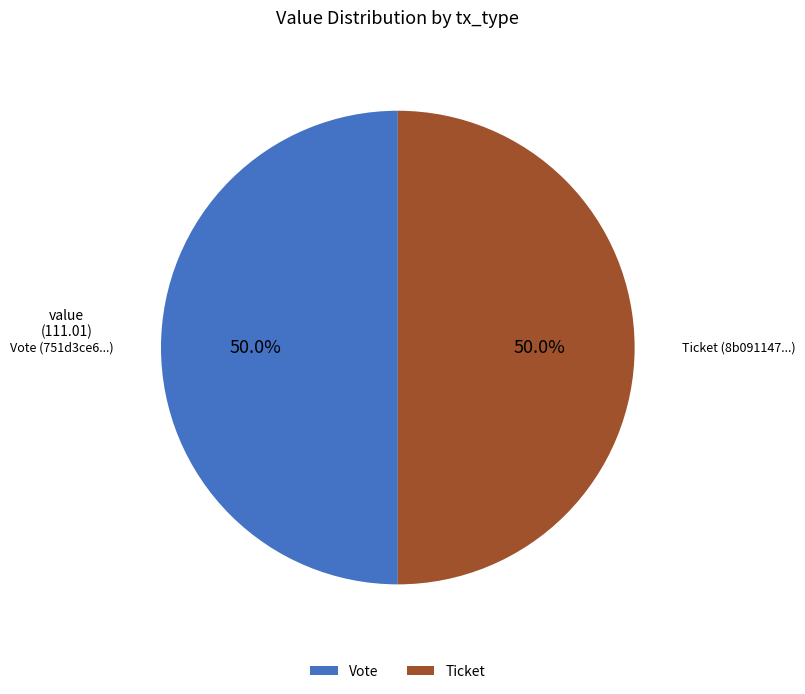

What is the ratio of the value at Ticket (8b091147...) to the value at Vote (751d3ce6...)?

1.0